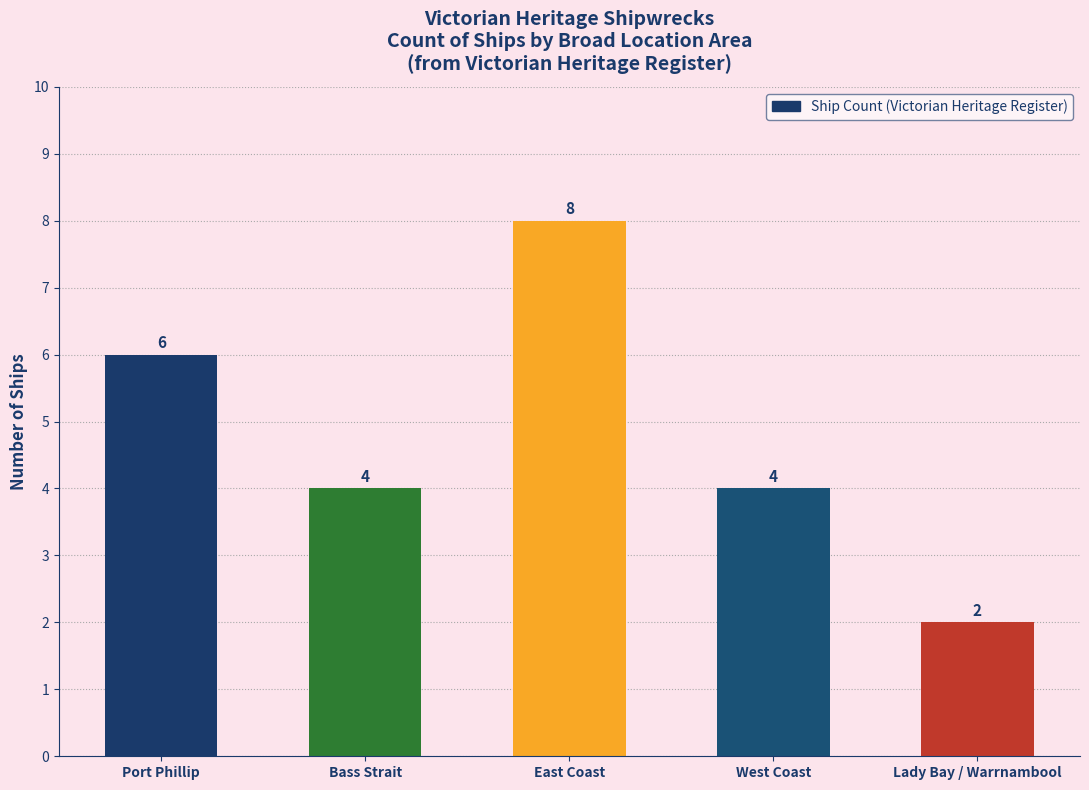

How many series are shown in this chart?

1